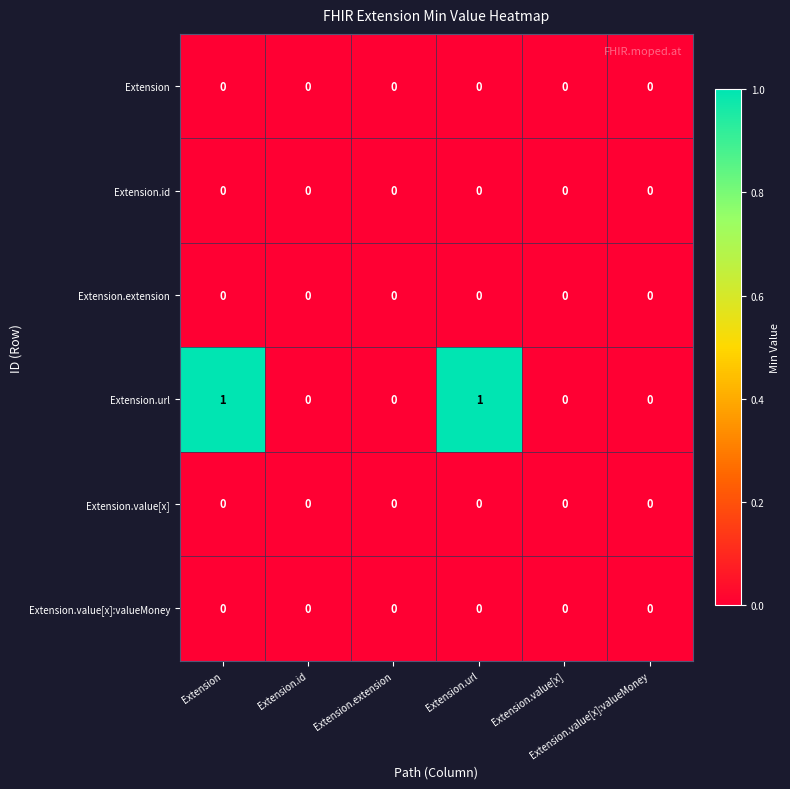

Between Extension.url and Extension.value[x]:valueMoney, which series saw the biggest shift?

Extension.url